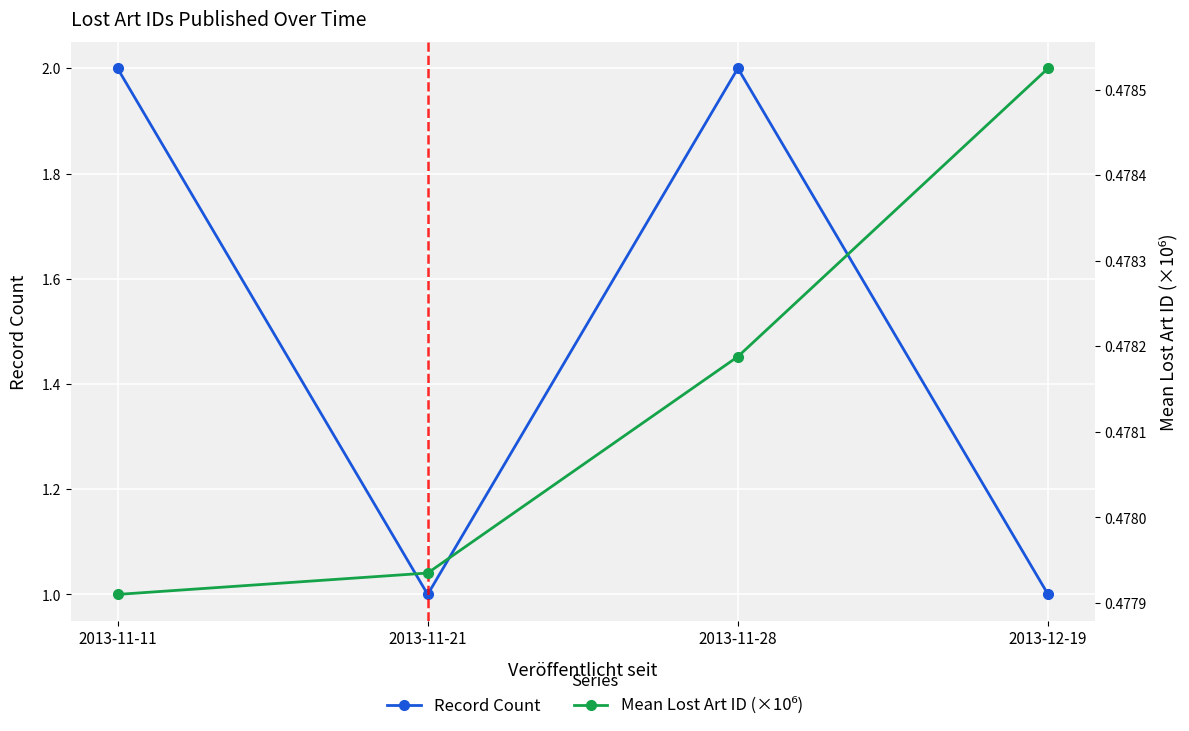

What is the sum of the Record Count values at 2013-11-11 and 2013-11-28?

4.0